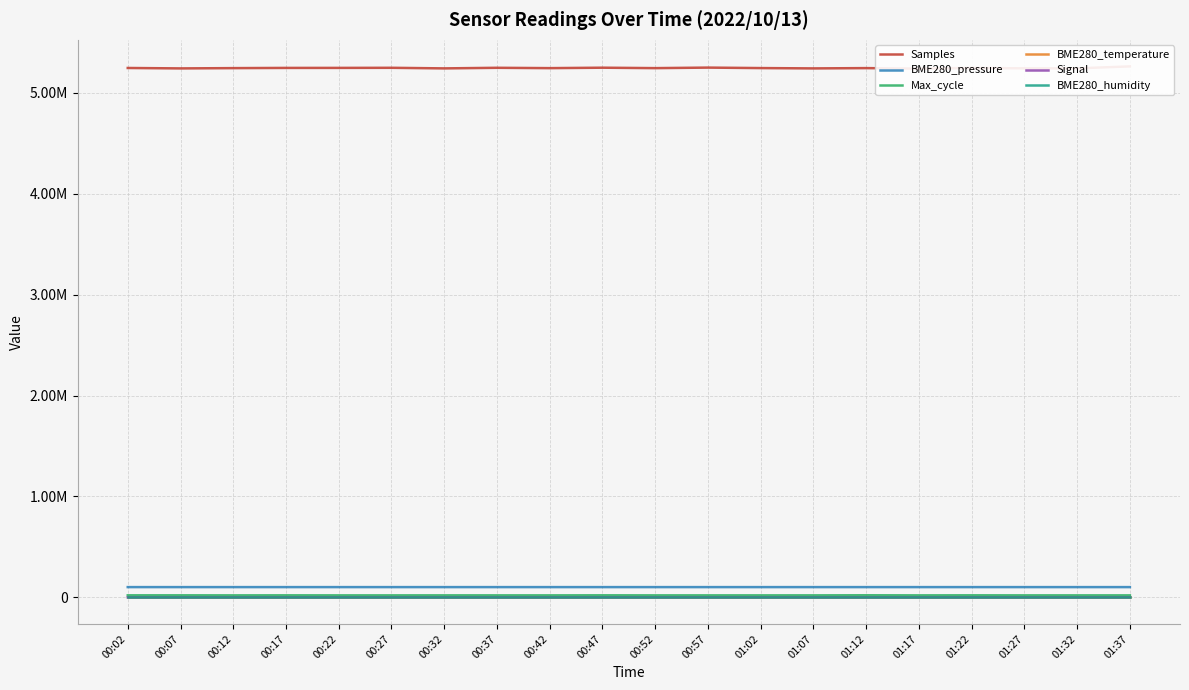

Is the value of Signal at 01:07 greater than the value of BME280_humidity at 00:17?

No